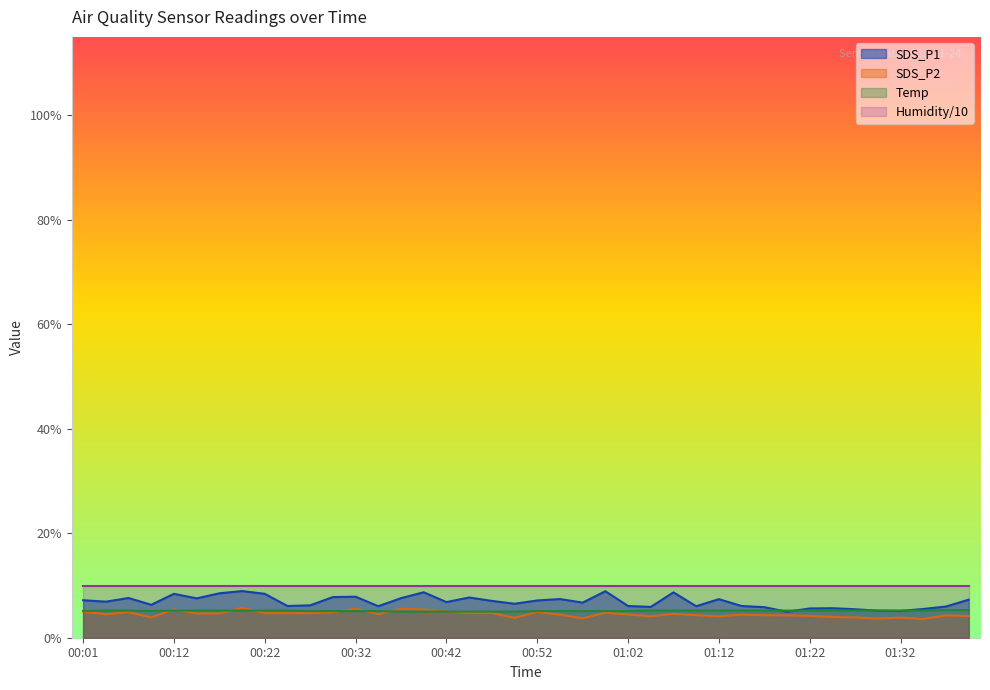

What are all the series names shown in the legend?

SDS_P1, SDS_P2, Temp, Humidity/10